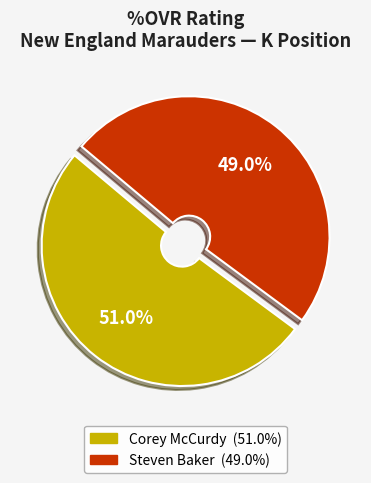

How many segments does this pie chart have?

2